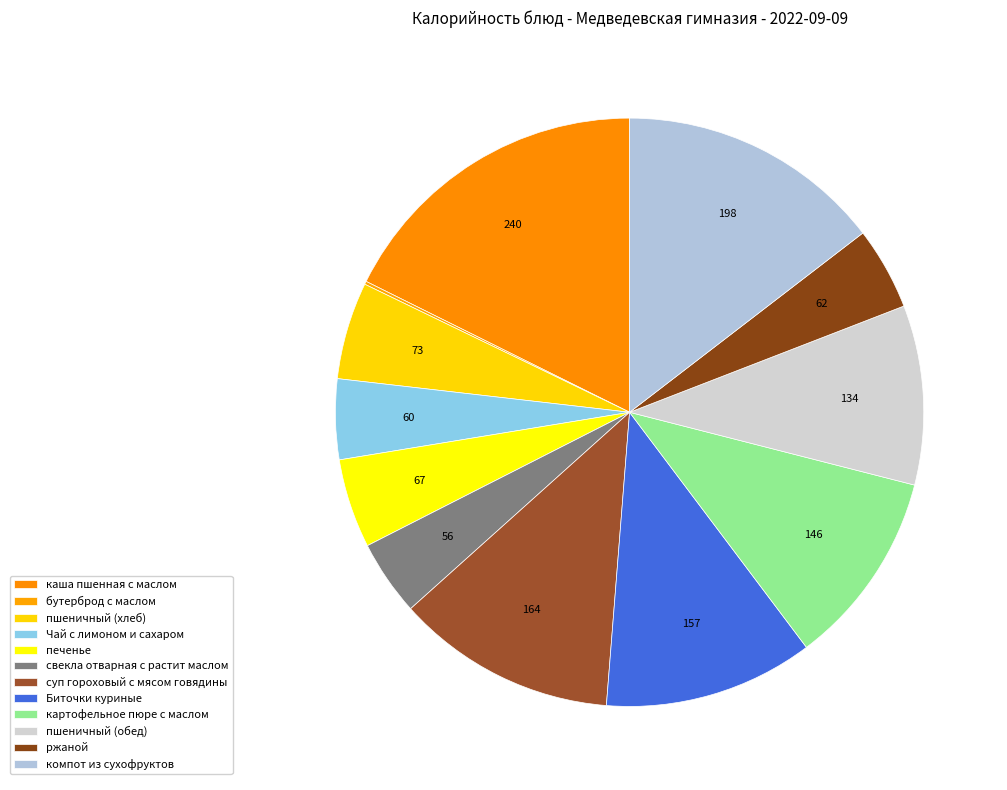

Between печенье and свекла отварная с растит маслом, which is larger?

печенье